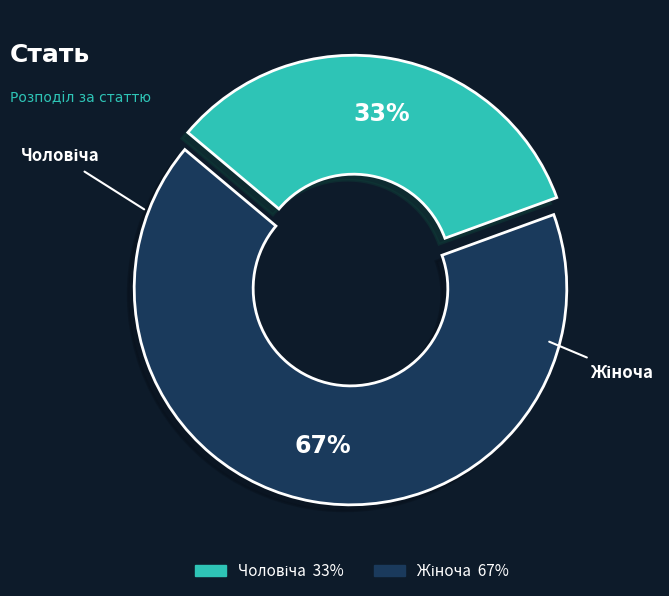

To the nearest percent, what is the average slice percentage?

50%